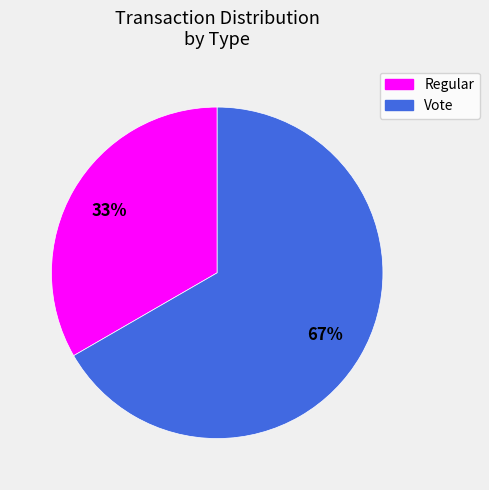

Is it true that Vote is 67% of the pie?

True